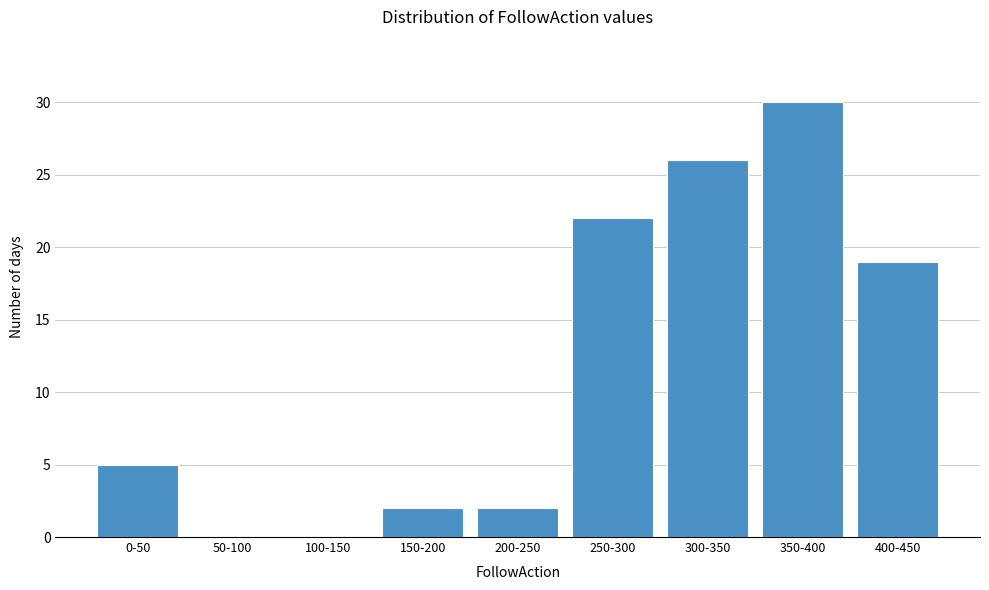

Reading left to right, list all the values displayed in this chart.

0-50=5	50-100=0	100-150=0	150-200=2	200-250=2	250-300=22	300-350=26	350-400=30	400-450=19